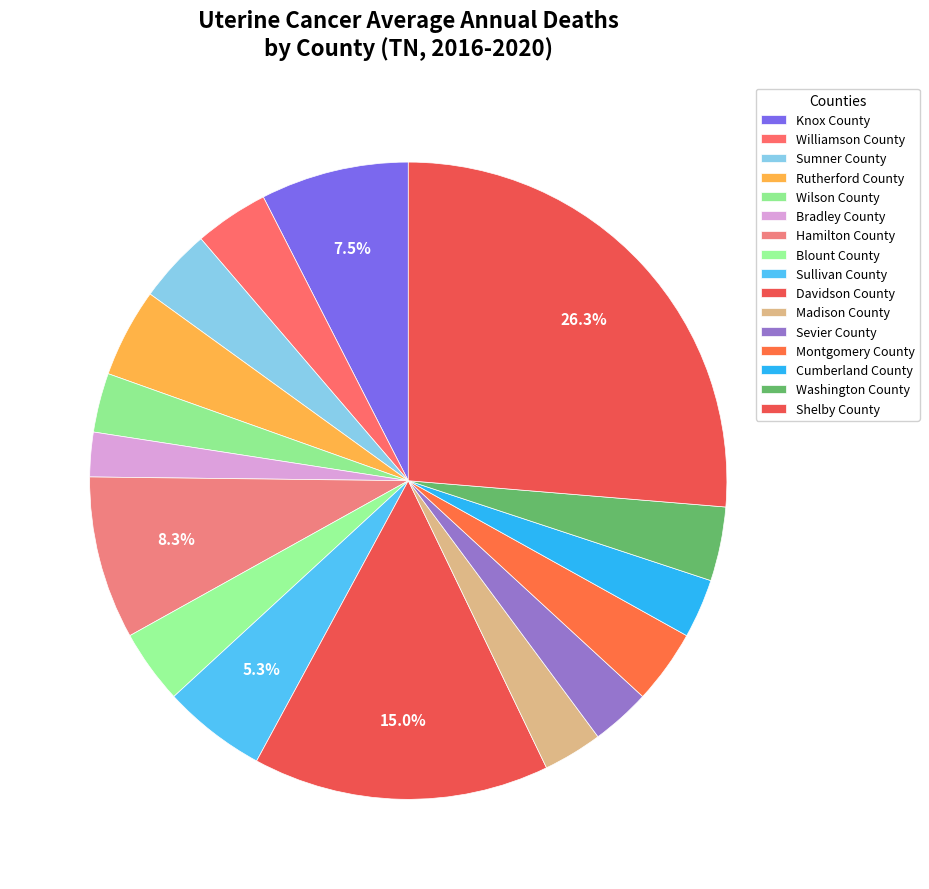

What is the ratio of the value at Knox County to the value at Davidson County?

0.5